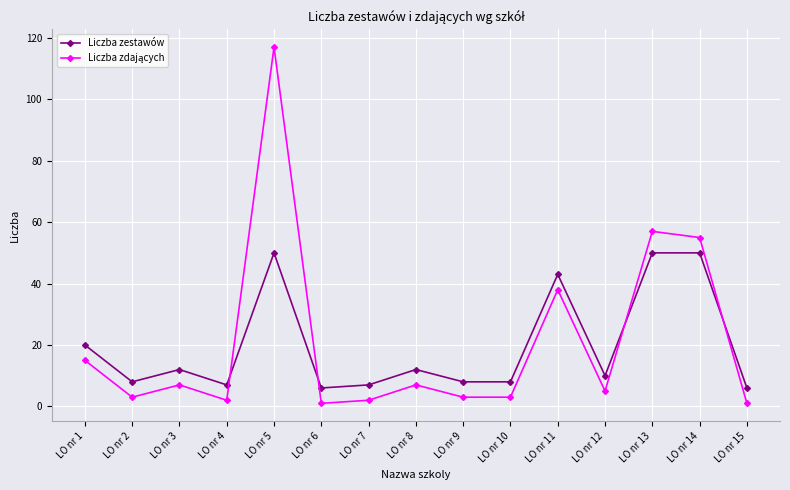

What is the greatest value displayed?

117